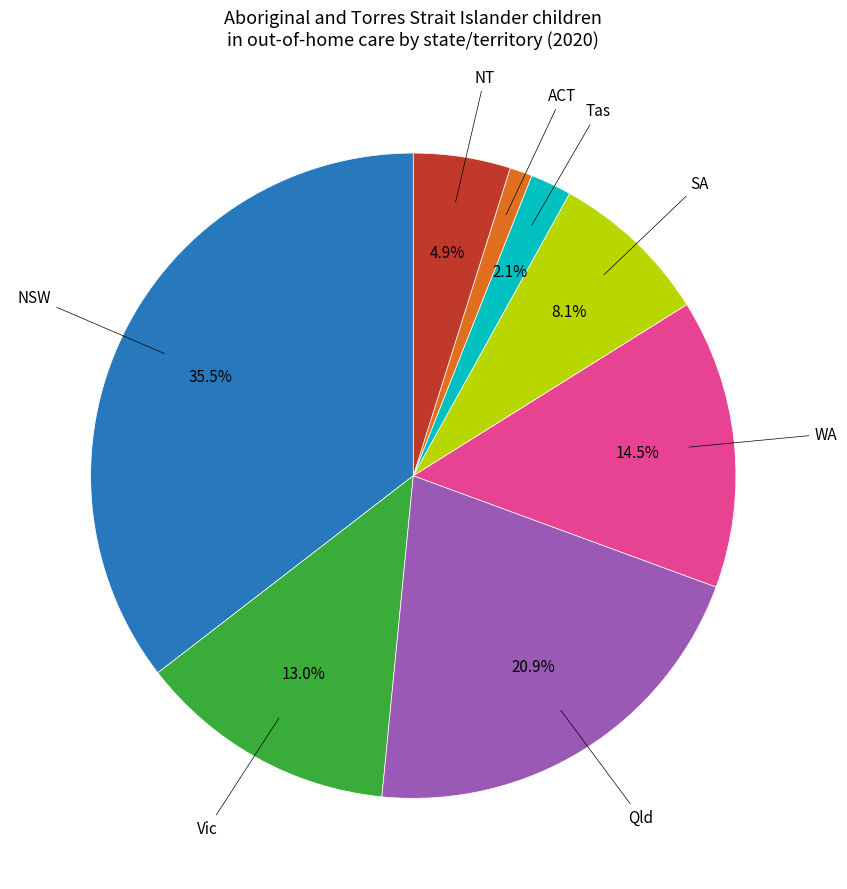

Is there a majority slice in this chart?

No